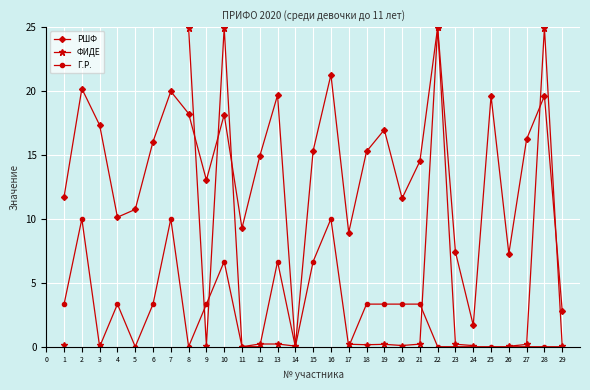

What is the difference between the second highest and second lowest values in the Г.Р. series?

10.0